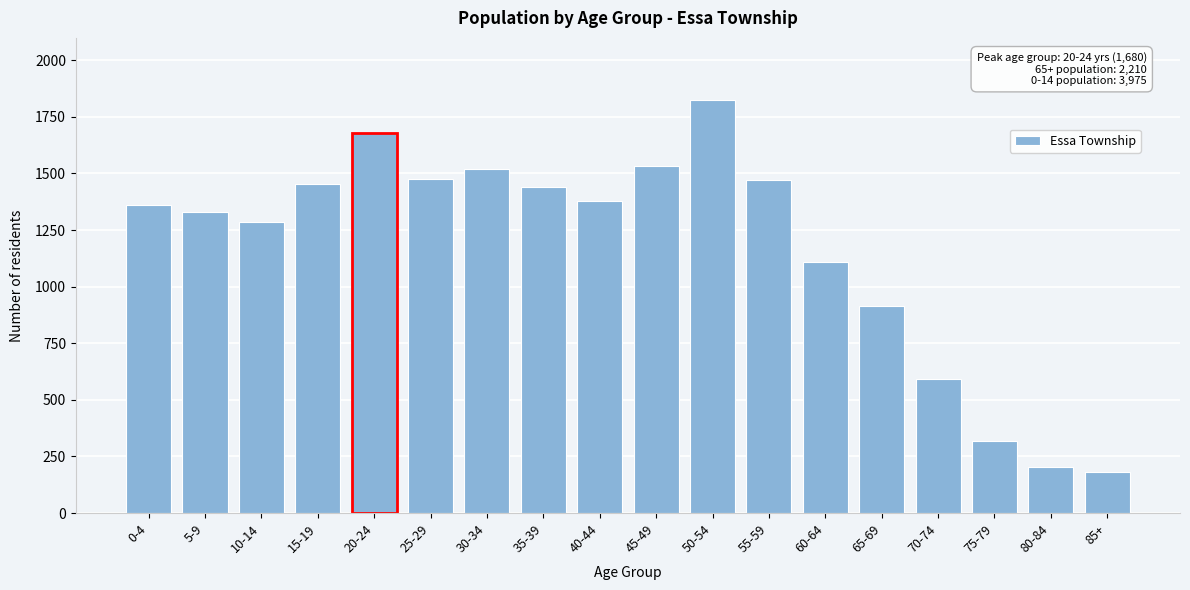

Which category has the highest value across all series?

50-54